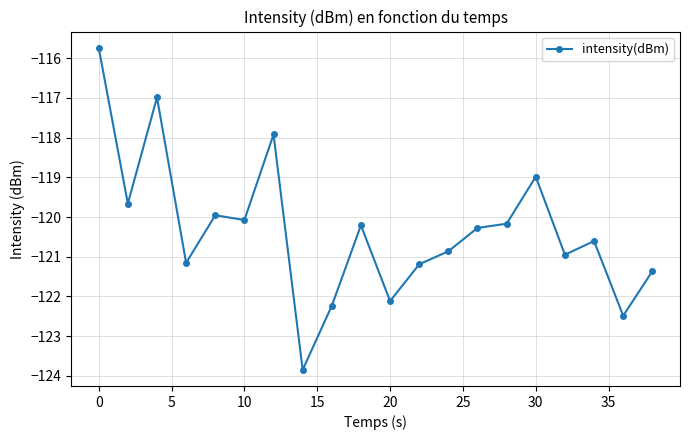

What is the value of the 2nd point from the left?

-119.7